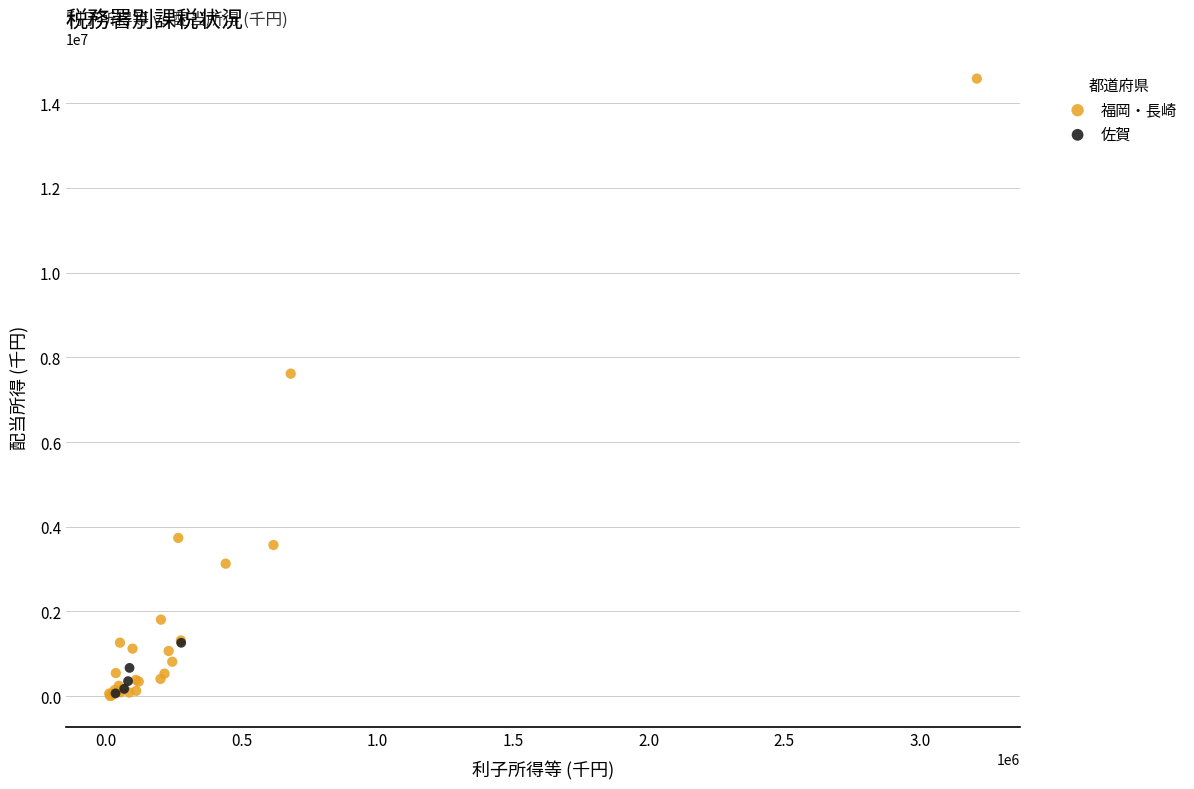

What are all the series names shown in the legend?

福岡・長崎, 佐賀